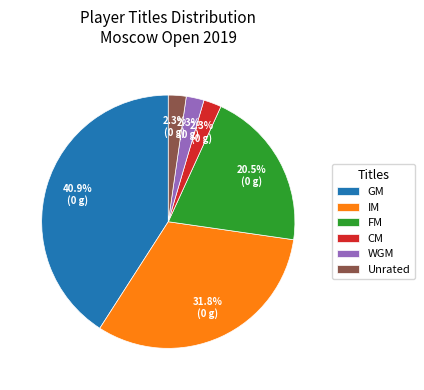

How many slices are in this pie chart?

6